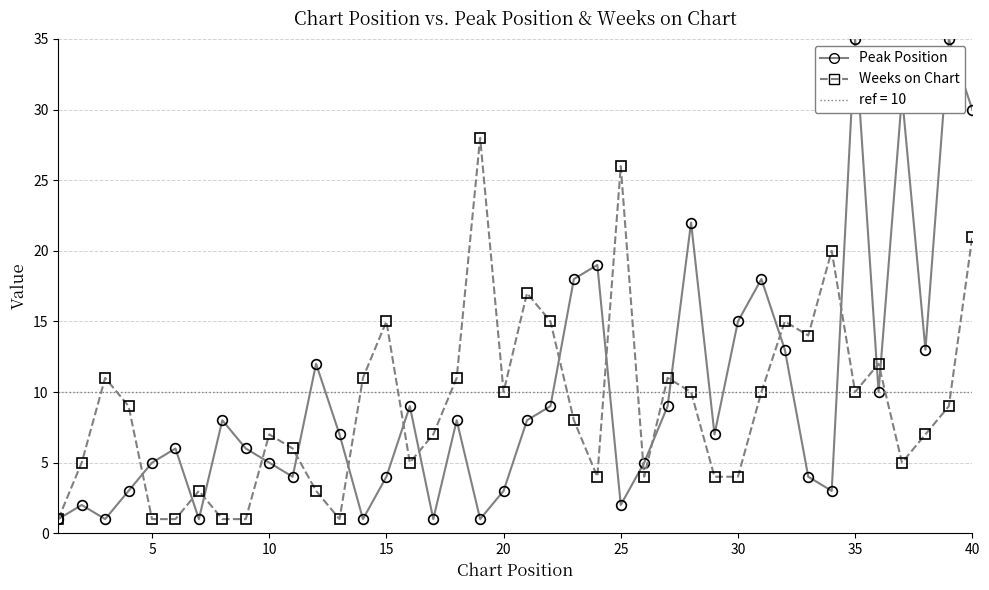

Which series has the widest spread of values?

Peak Position